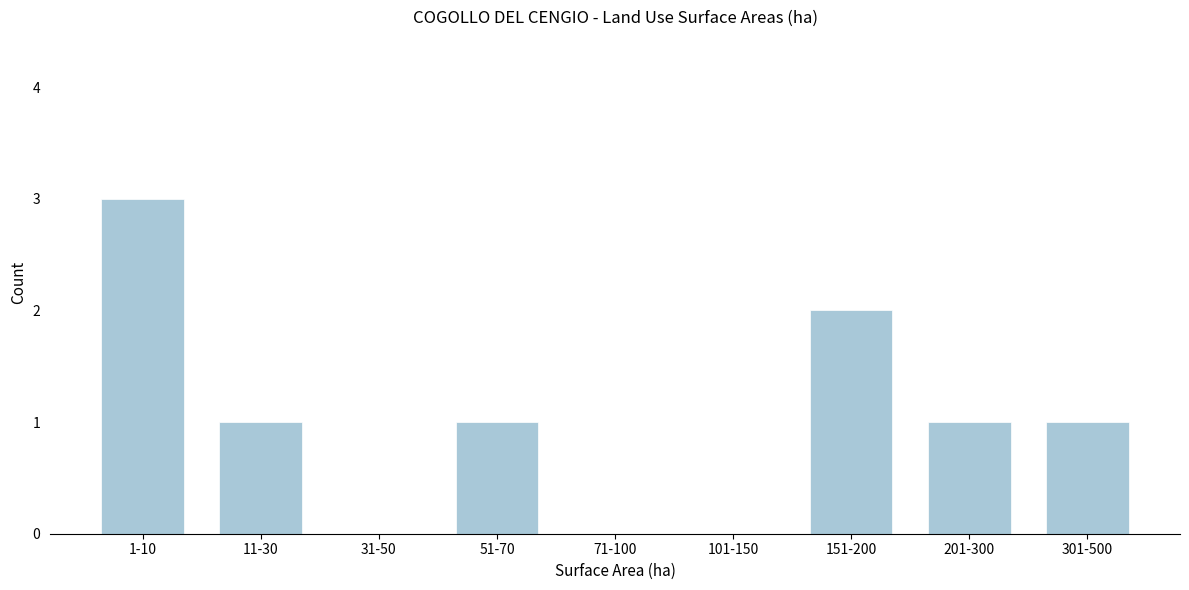

Reading left to right, transcribe all the data shown in this chart.

1-10=3	11-30=1	31-50=0	51-70=1	71-100=0	101-150=0	151-200=2	201-300=1	301-500=1